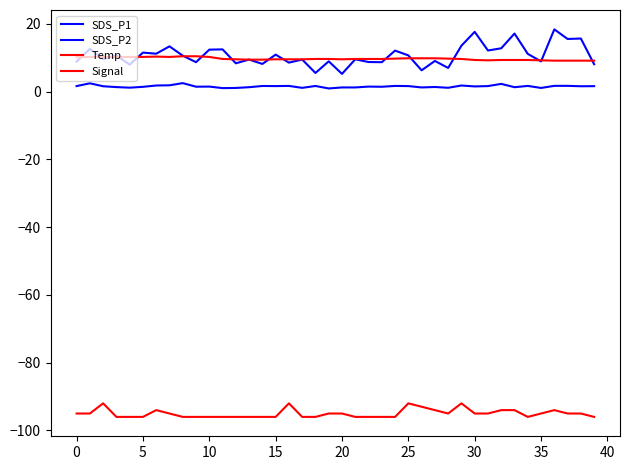

Is this an area chart (filled region under the line)?

No